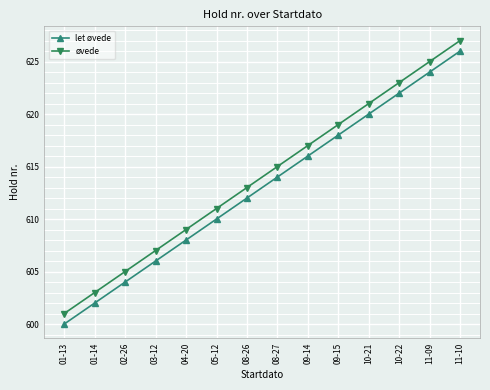

Is it true that øvede equals 619 at 09-15?

True